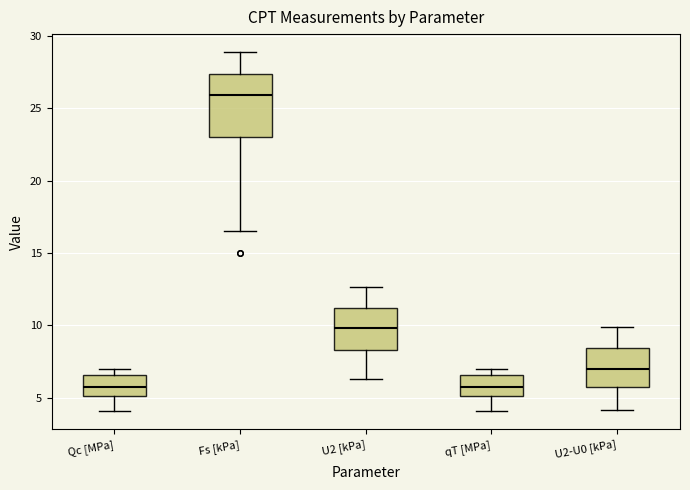

Where is the lower edge of the box for qT [MPa] on the y-axis? The values are not printed on the chart, so give them approximately, as read against the axis.

5.0